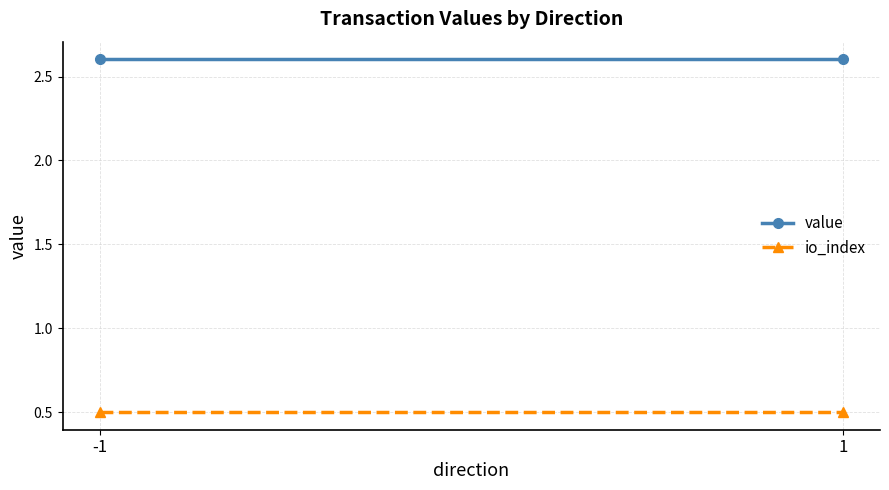

The value of value at -1 is 1.0. True or false?

False